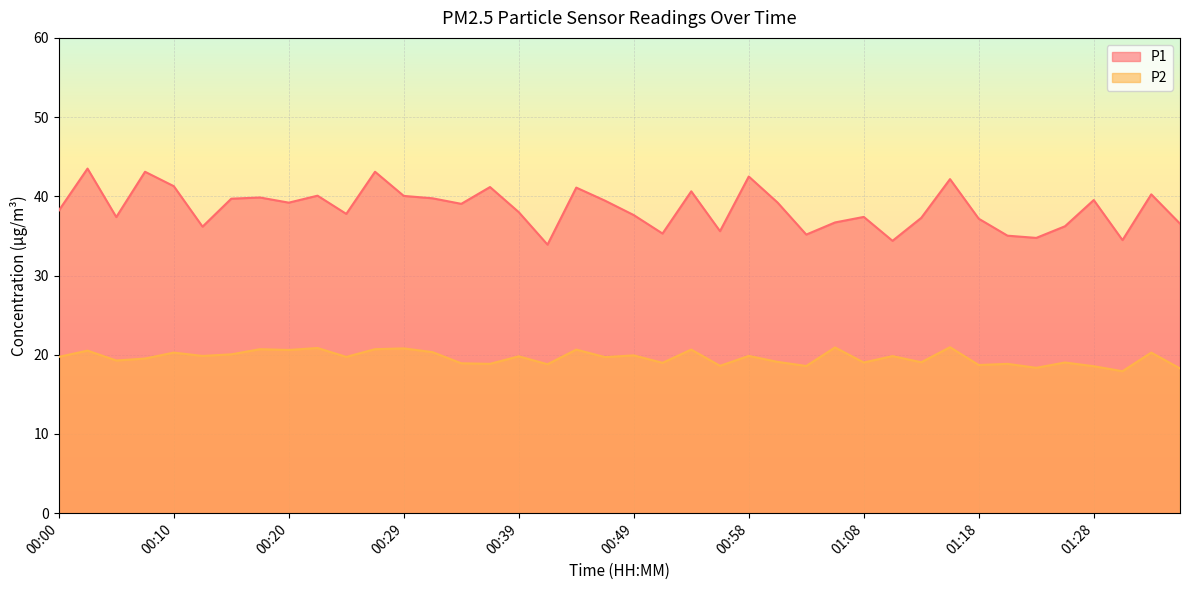

Reading right to left, extract all data points from this chart.

P1: 01:38=36.5	01:36=40.2	01:31=34.5	01:28=39.5	01:26=36.2	01:23=34.8	01:21=35.0	01:18=37.2	01:16=42.2	01:13=37.3	01:11=34.4	01:08=37.4	01:06=36.7	01:03=35.2	01:01=39.2	00:58=42.5	00:56=35.6	00:54=40.6	00:51=35.3	00:49=37.6	00:46=39.5	00:44=41.1	00:41=33.9	00:39=38.0	00:37=41.2	00:34=39.0	00:32=39.8	00:29=40.0	00:27=43.1	00:24=37.8	00:22=40.1	00:20=39.2	00:17=39.9	00:15=39.7	00:12=36.2	00:10=41.3	00:07=43.1	00:05=37.4	00:03=43.5	00:00=38.2
P2: 01:38=18.3	01:36=20.3	01:31=17.9	01:28=18.6	01:26=19.0	01:23=18.4	01:21=18.9	01:18=18.7	01:16=20.9	01:13=19.1	01:11=19.8	01:08=19.0	01:06=20.9	01:03=18.6	01:01=19.1	00:58=19.9	00:56=18.6	00:54=20.6	00:51=19.0	00:49=19.9	00:46=19.7	00:44=20.6	00:41=18.8	00:39=19.8	00:37=18.9	00:34=18.9	00:32=20.3	00:29=20.8	00:27=20.7	00:24=19.7	00:22=20.9	00:20=20.6	00:17=20.7	00:15=20.1	00:12=19.9	00:10=20.3	00:07=19.5	00:05=19.3	00:03=20.5	00:00=19.7